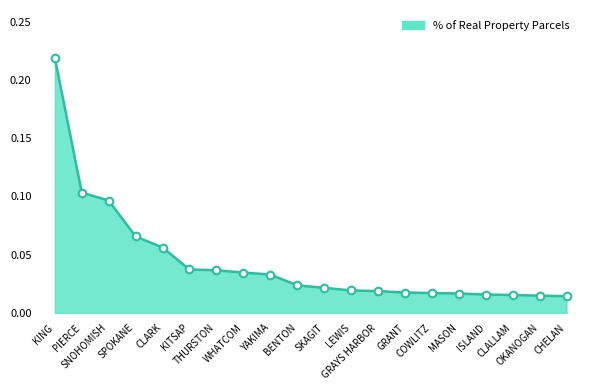

Between CHELAN and BENTON, which is larger?

BENTON